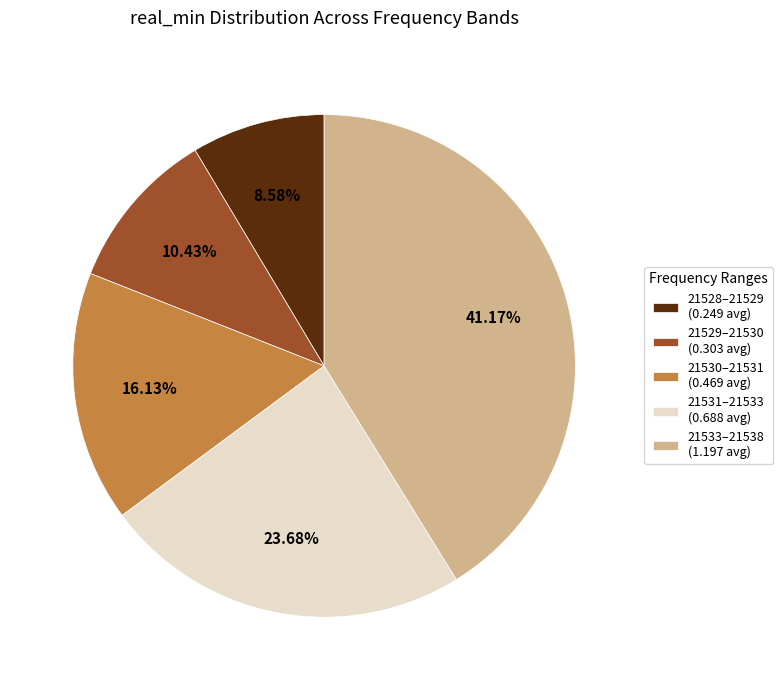

What is the smallest slice in the pie chart?

21528–21529 (0.249 avg)